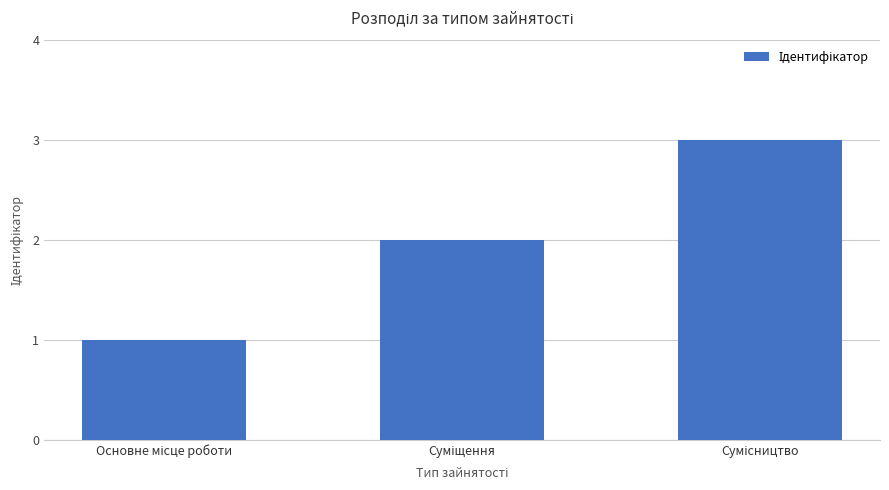

What is the value of the 2nd bar from the left?

2